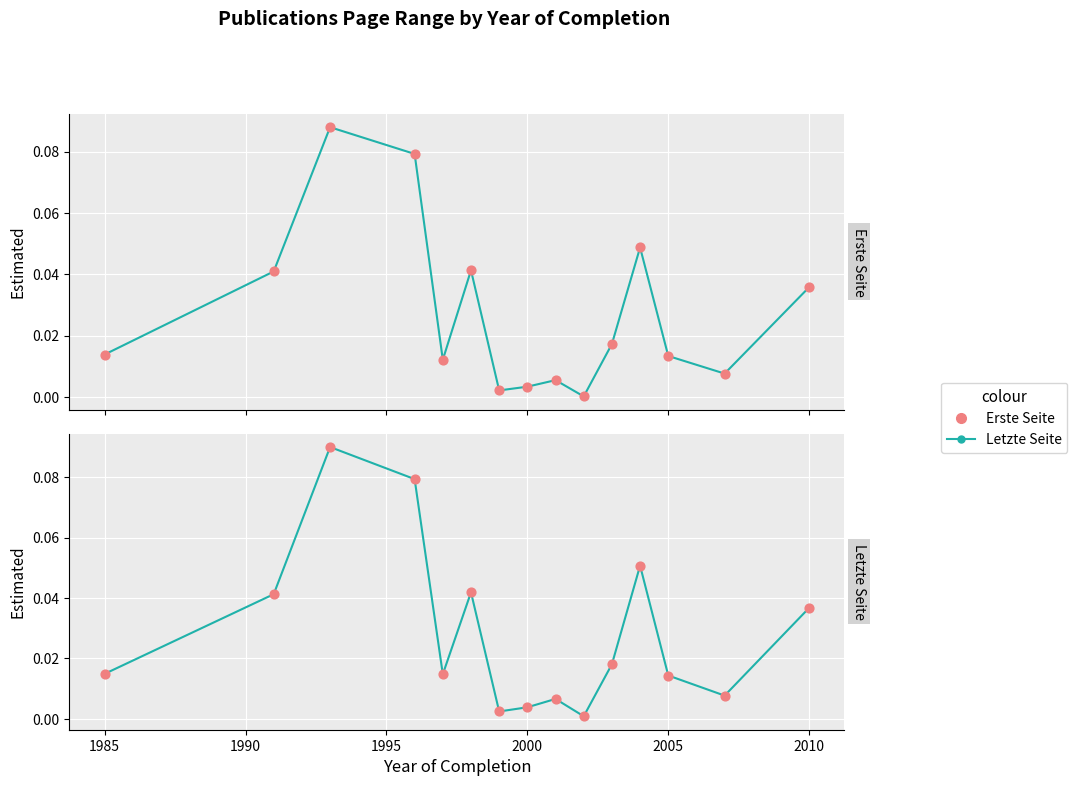

Which series has the largest Y range (max minus min)?

Erste Seite